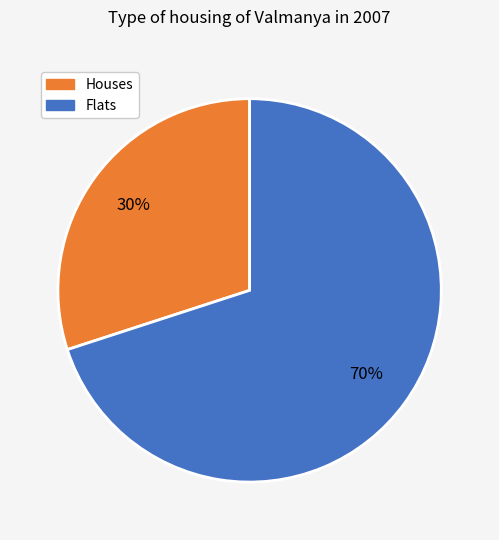

What percentage is the Flats slice, to the nearest percent?

70%